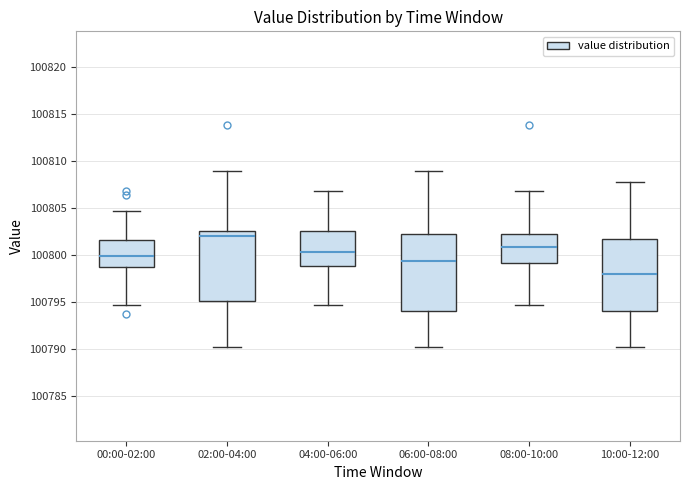

Reading left to right, transcribe this box plot: for each box, give where its median line is, the range the box spans, and where its two whiskers end, as read against the y-axis. The values are not printed on the chart, so give them approximately, as read against the axis.

00:00-02:00: median 100800.0, box 100798.5 to 100801.5, whiskers 100794.5 to 100804.5
02:00-04:00: median 100802.0, box 100795.0 to 100802.5, whiskers 100790.0 to 100809.0
04:00-06:00: median 100800.5, box 100799.0 to 100802.5, whiskers 100794.5 to 100807.0
06:00-08:00: median 100799.5, box 100794.0 to 100802.0, whiskers 100790.0 to 100809.0
08:00-10:00: median 100801.0, box 100799.0 to 100802.5, whiskers 100794.5 to 100807.0
10:00-12:00: median 100798.0, box 100794.0 to 100801.5, whiskers 100790.0 to 100807.5